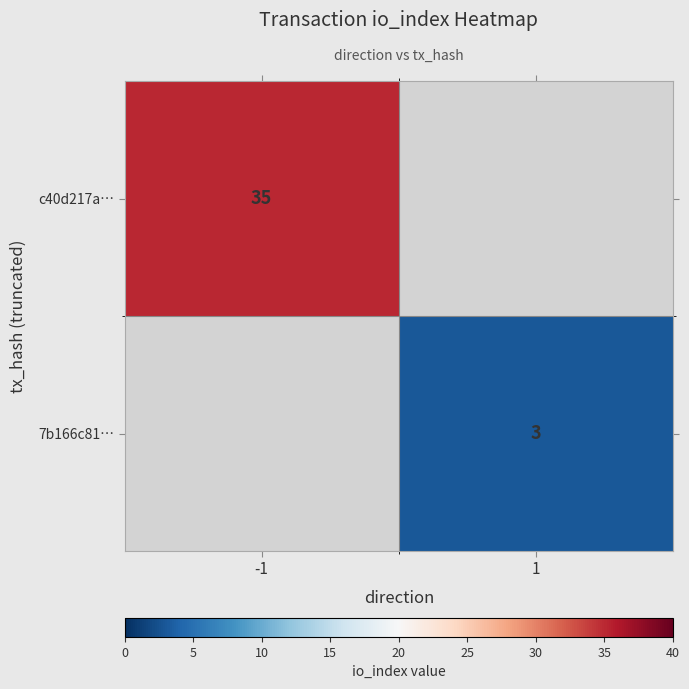

Is it true that c40d217a… equals 35 at -1?

True